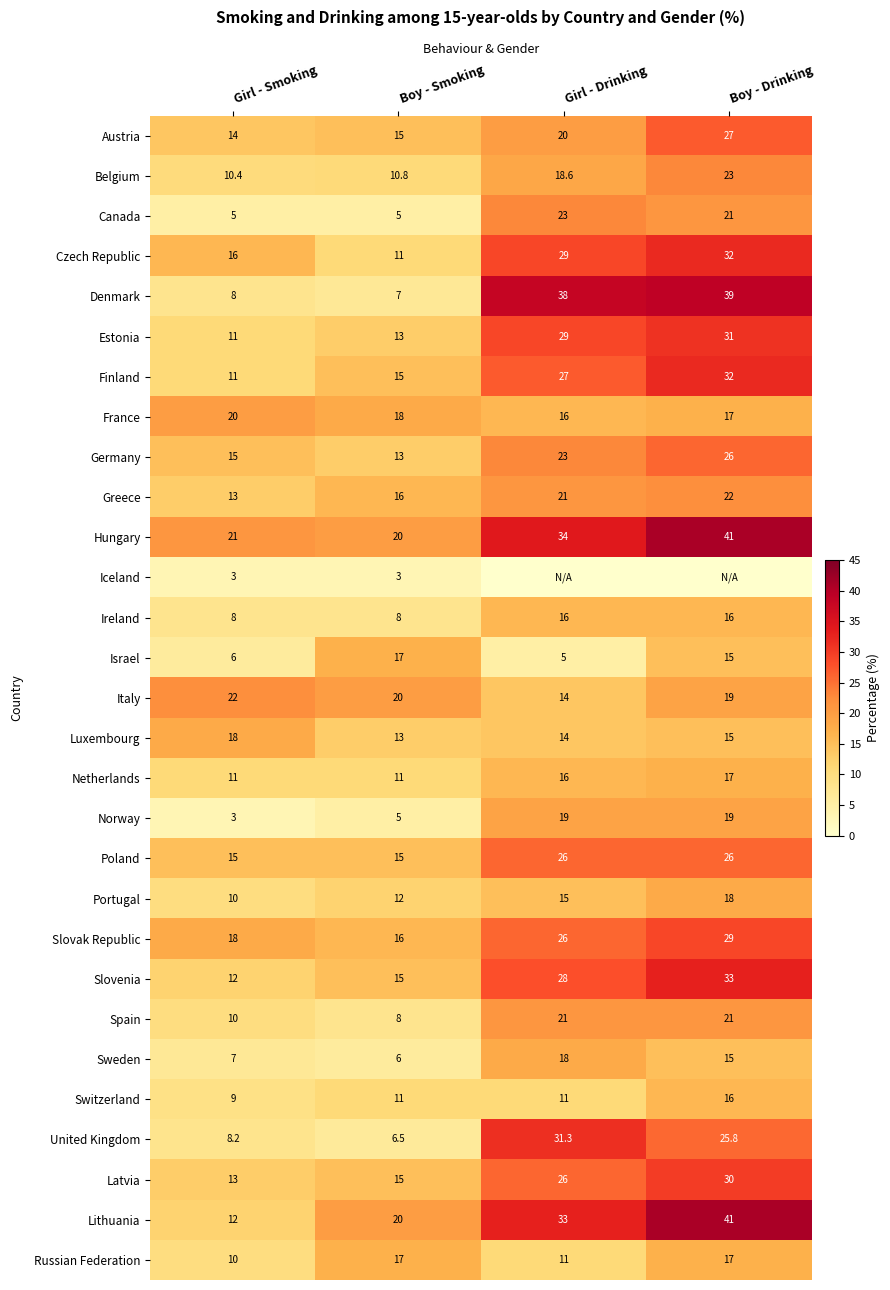

How many data points in Italy are less than 20?

2